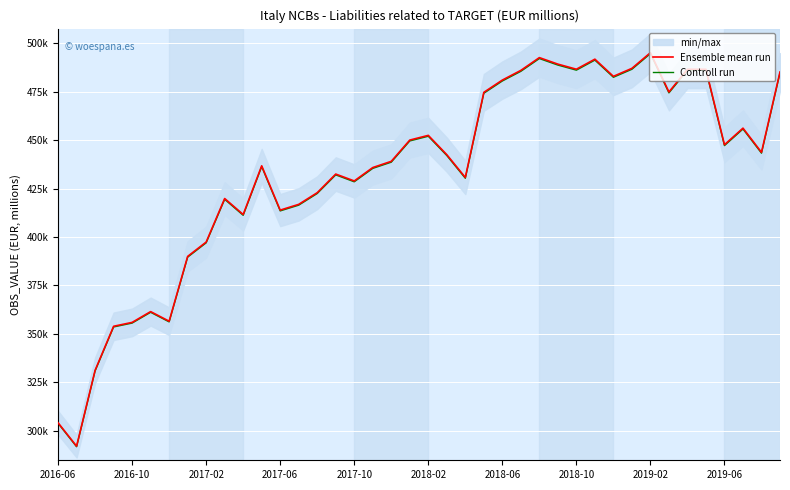

The value of Ensemble mean run at 15 is 432457.2. True or false?

True